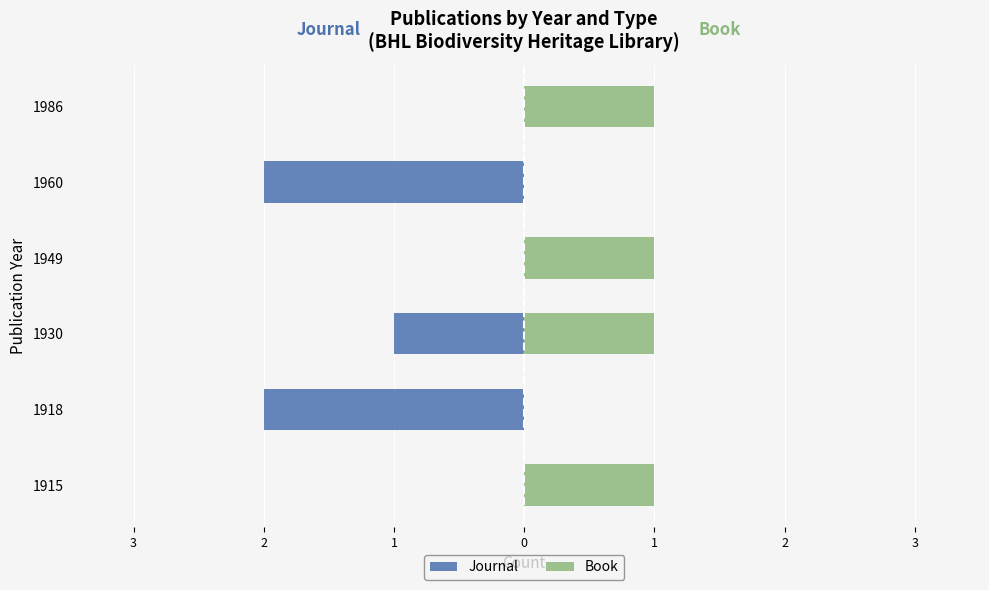

Reading right to left, extract all data points from this chart.

Journal: 0	-2	0	-1	-2	0
Book: 1	0	1	1	0	1